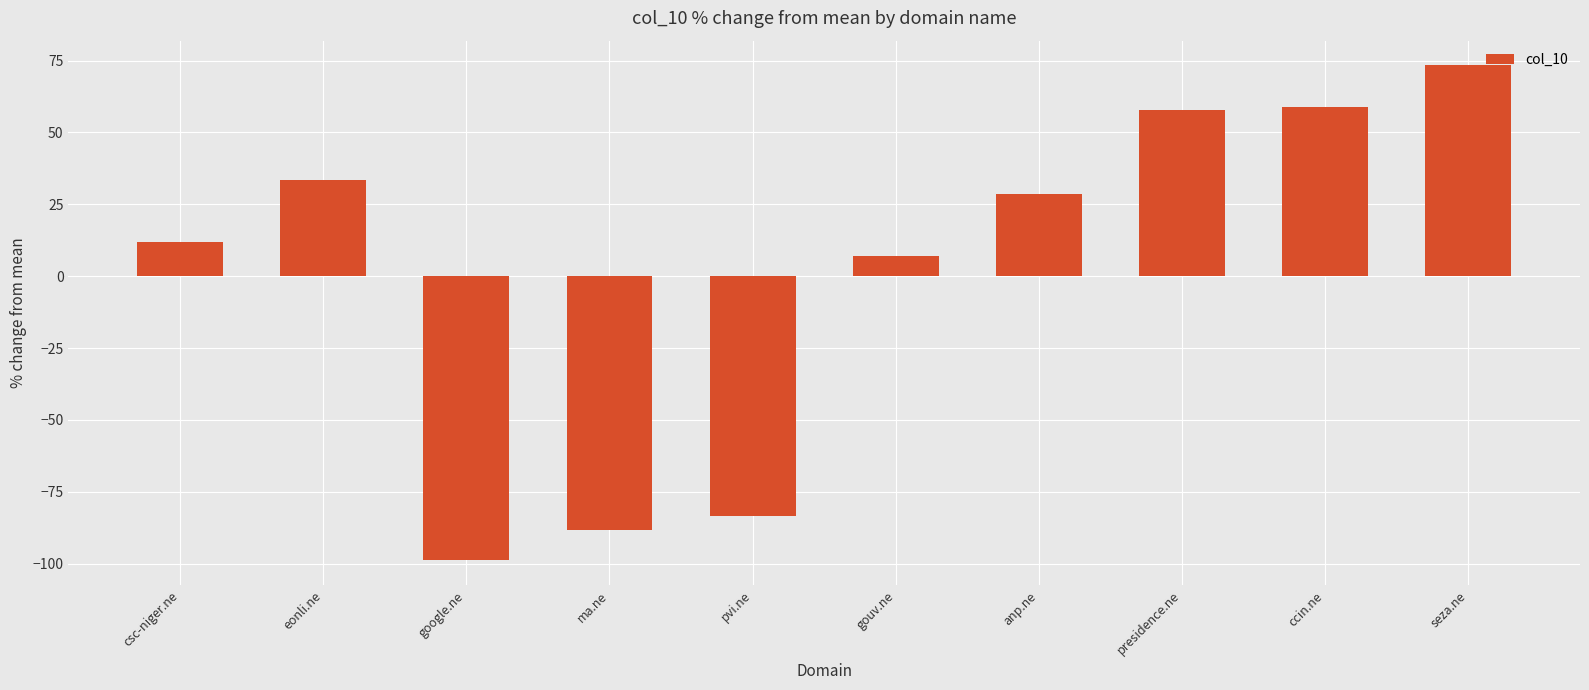

Which label corresponds to the largest value in the chart?

seza.ne